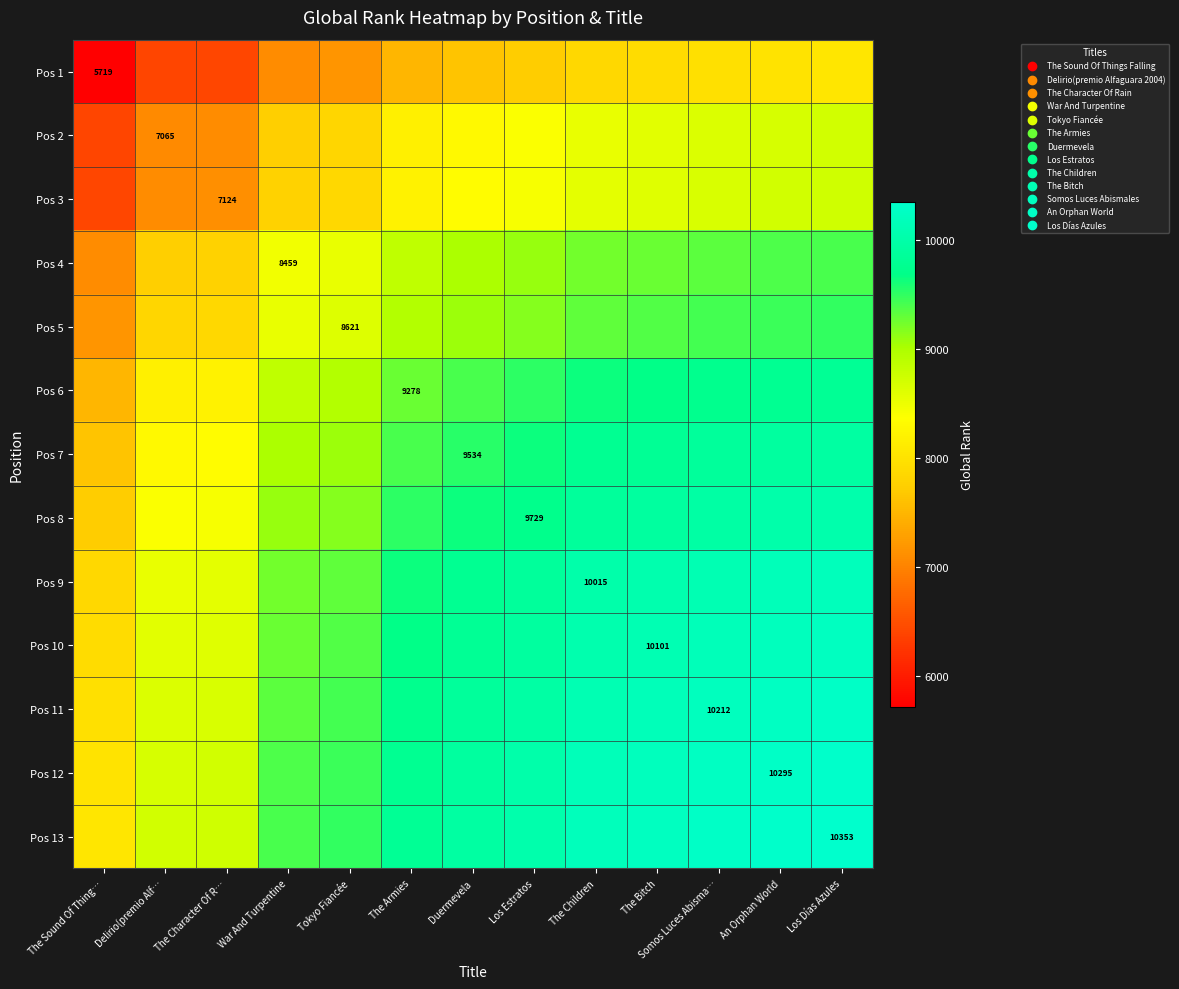

What is the spread (max minus min) of values at The Sound Of Thing…?

2317.0